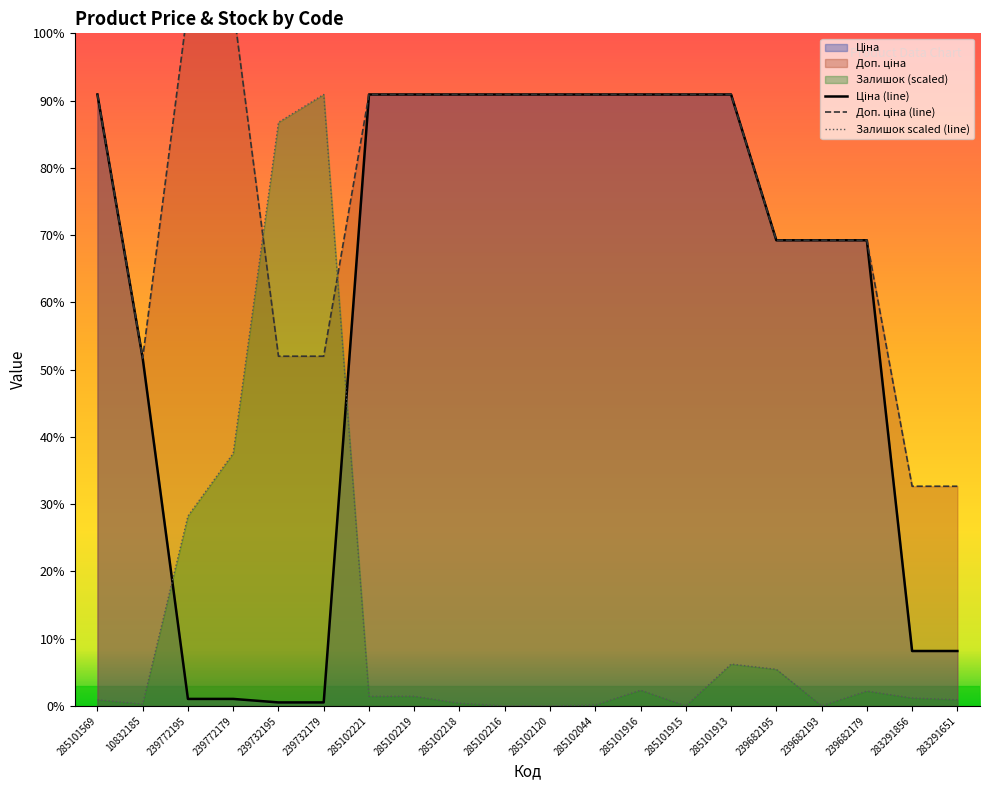

The value of Залишок at 239732179 is 13941.0. True or false?

False